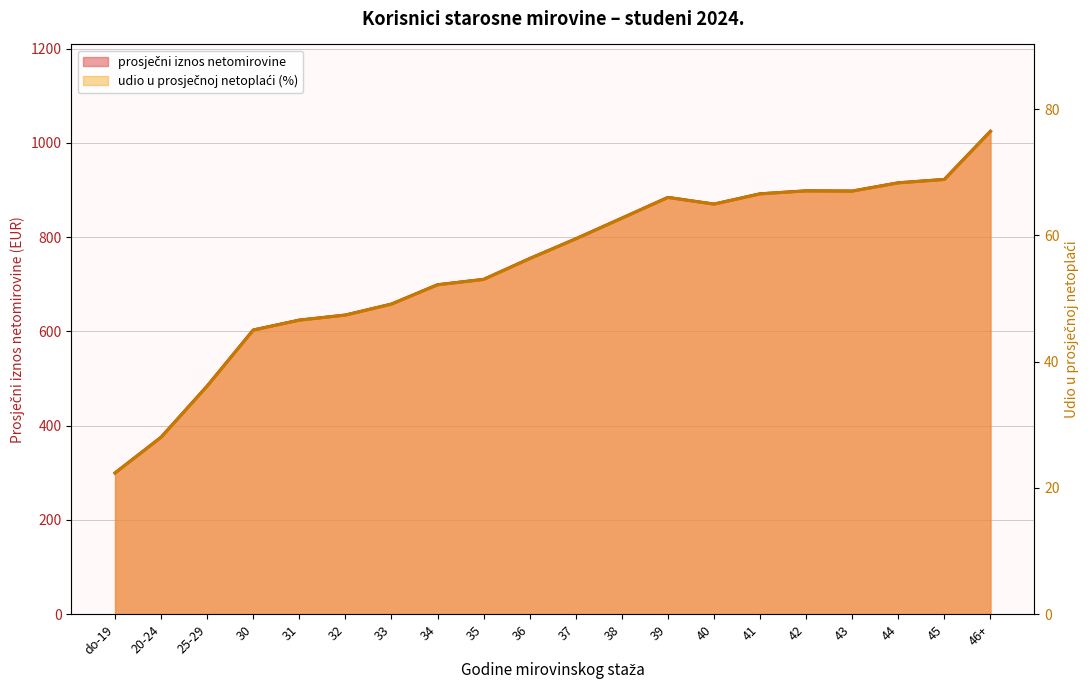

What is the value of the udio u prosječnoj netoplaći point at the 16th from the left?

67.0